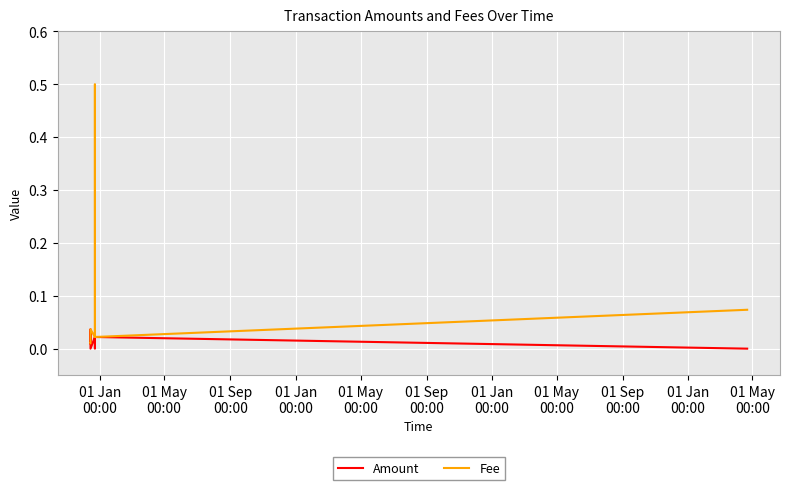

Is this an area chart (filled region under the line)?

No